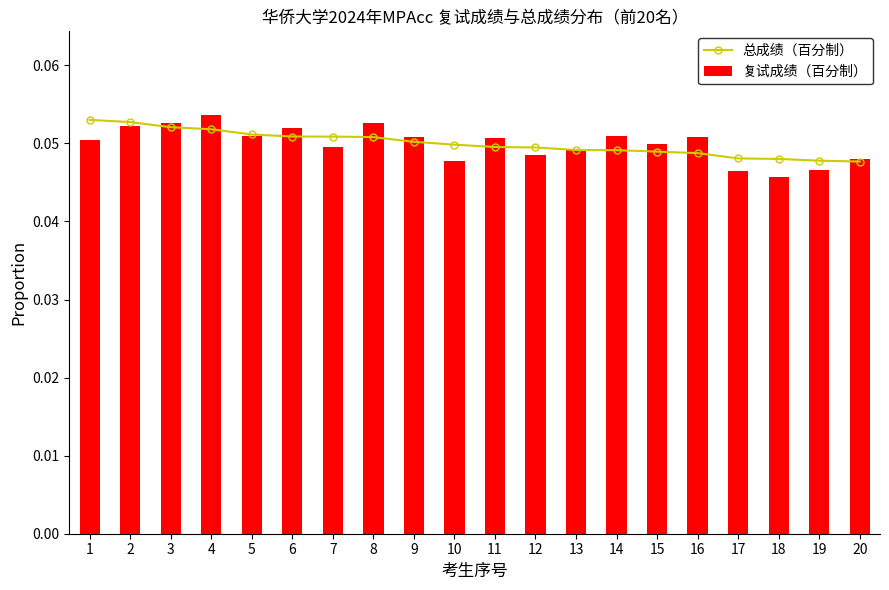

Which label corresponds to the smallest value in the chart?

18